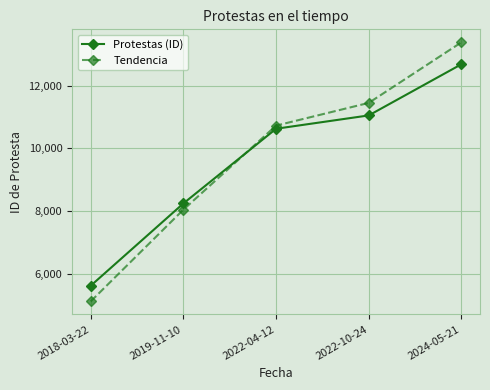

Reading left to right, transcribe all the data shown in this chart.

Protestas (ID): 2018-03-22=5611	2019-11-10=8239	2022-04-12=10623	2022-10-24=11049	2024-05-21=12683
Tendencia: 2018-03-22=5111	2019-11-10=8039	2022-04-12=10723	2022-10-24=11449	2024-05-21=13383